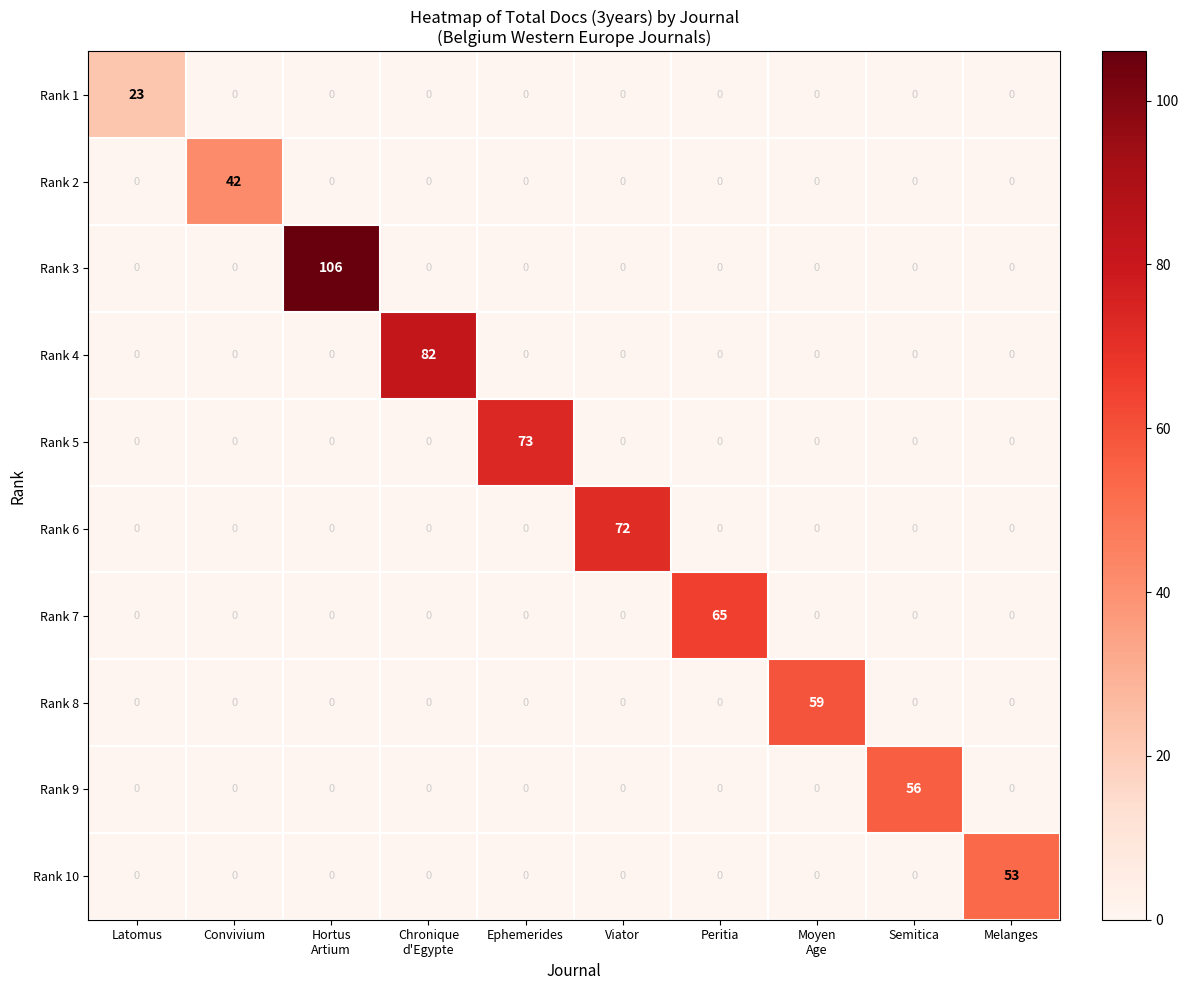

Which series has the widest spread of values?

Rank 3